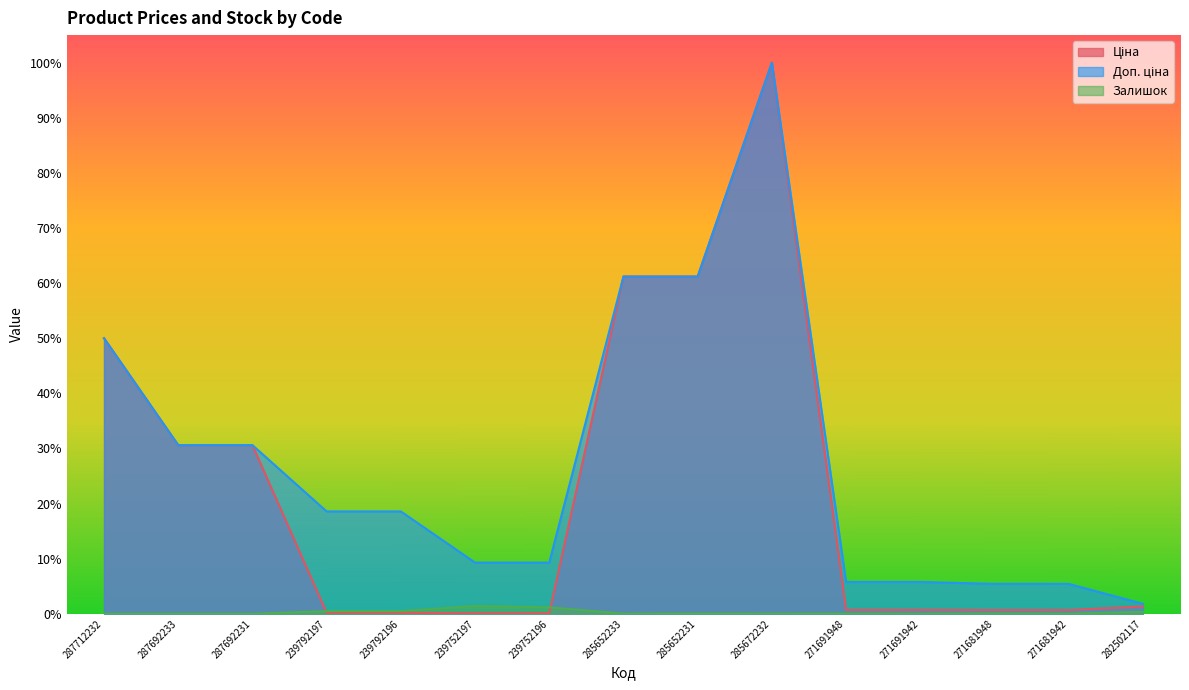

Which label corresponds to the largest value in the chart?

285672232